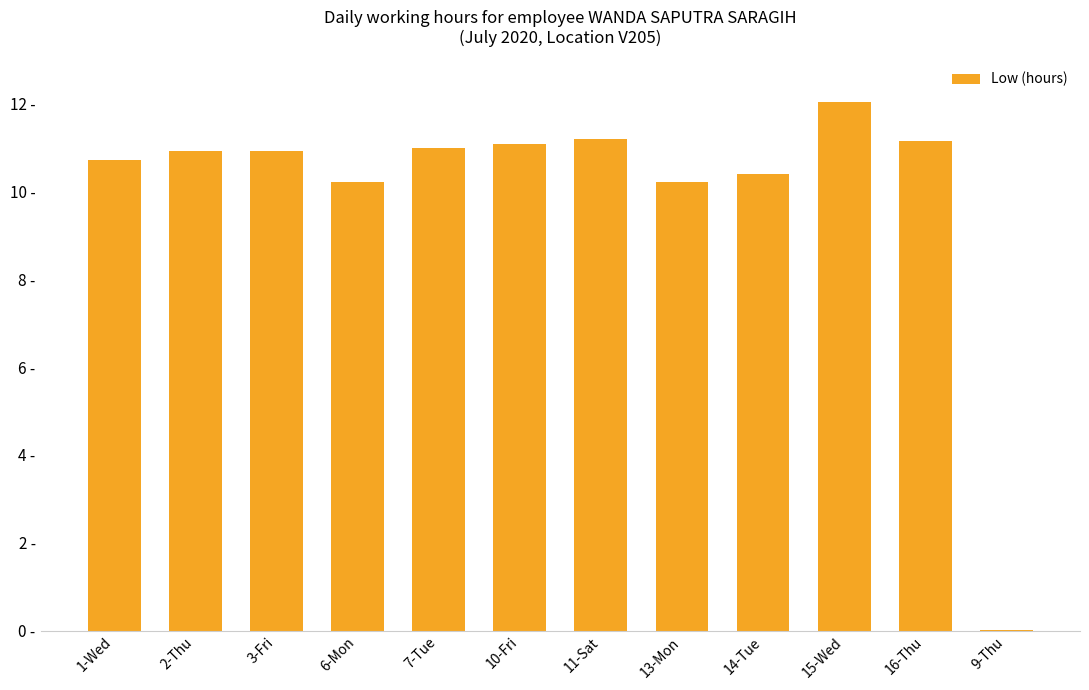

What is the sum of all values?

119.8